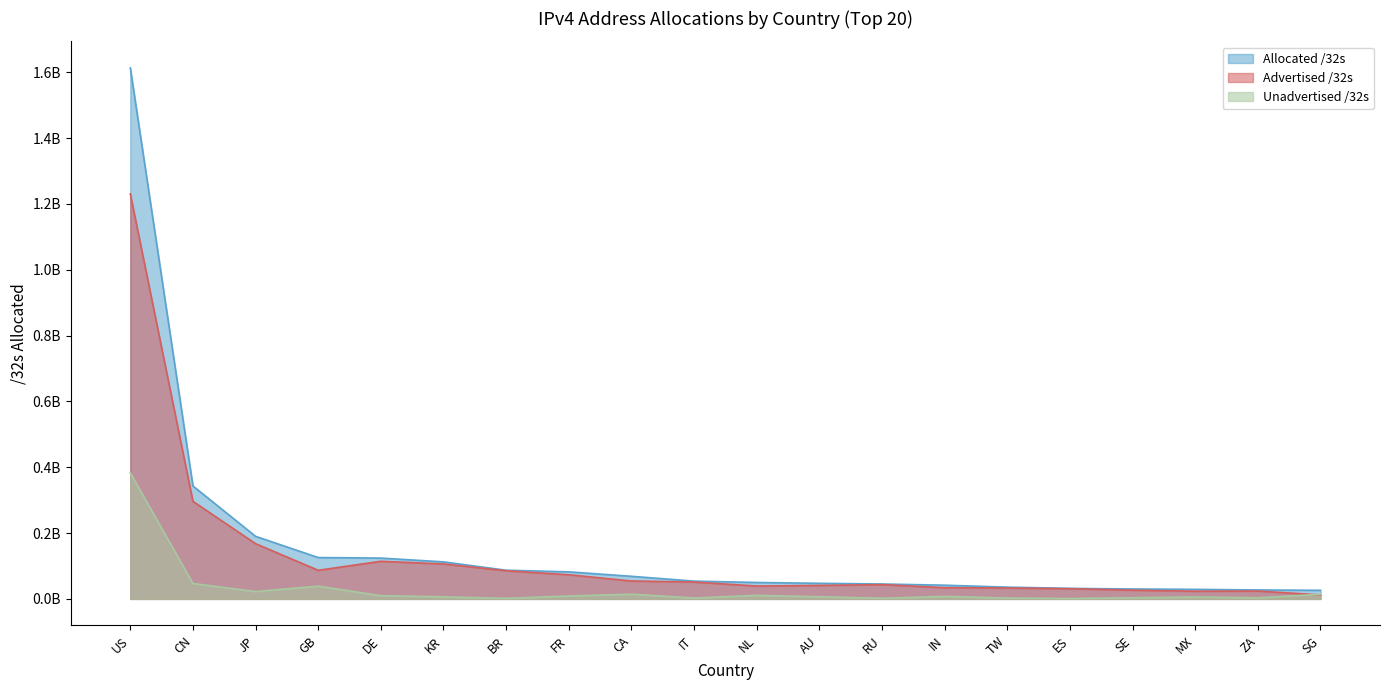

What is the sum of all Unadvertised /32s values?

591452704